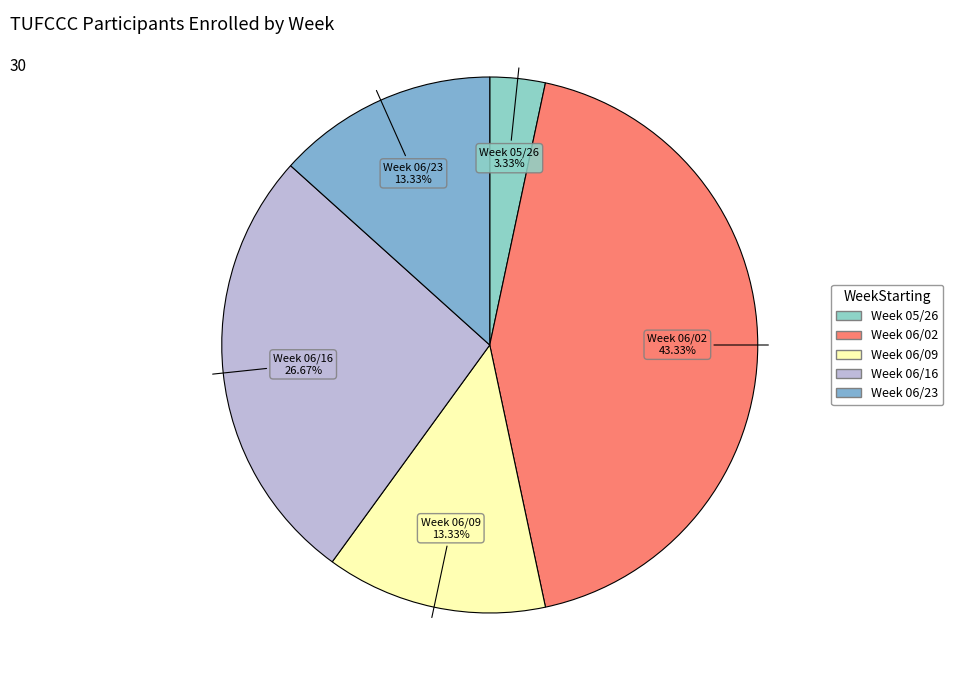

To the nearest percent, what portion does Week 06/23 represent?

13%